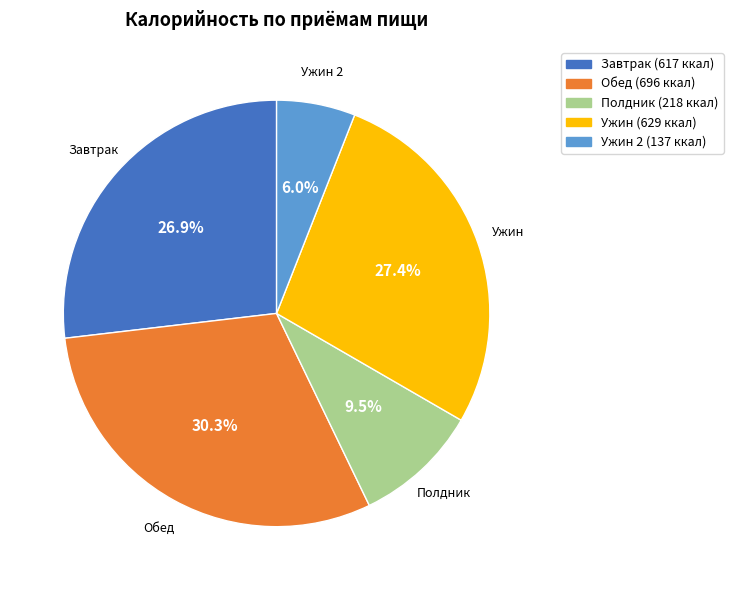

To the nearest percent, what is the difference between the Завтрак and Ужин 2 slice percentages?

21%